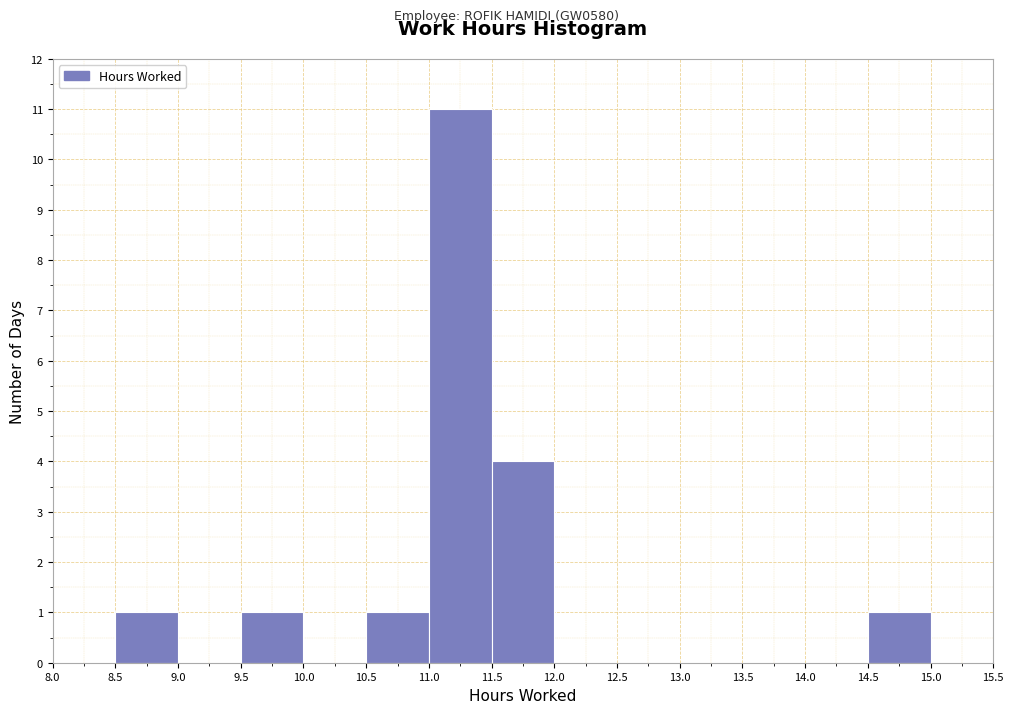

What is the height of the bar covering 11.0 to 11.5 on the x-axis? The values are not printed on the chart, so give them approximately, as read against the axis.

11